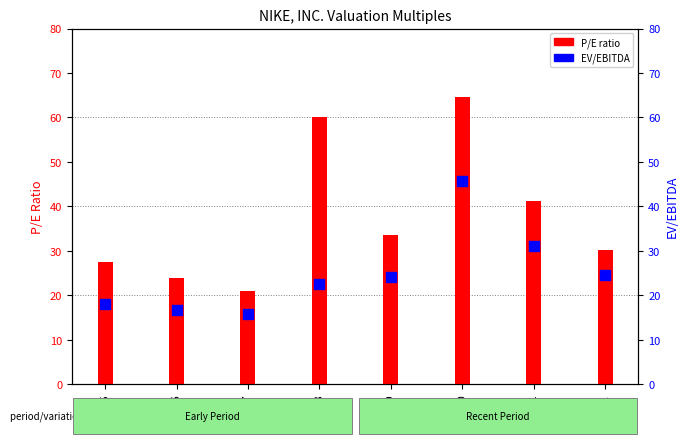

What is the change in value from 2017 to 2022?

+9.0